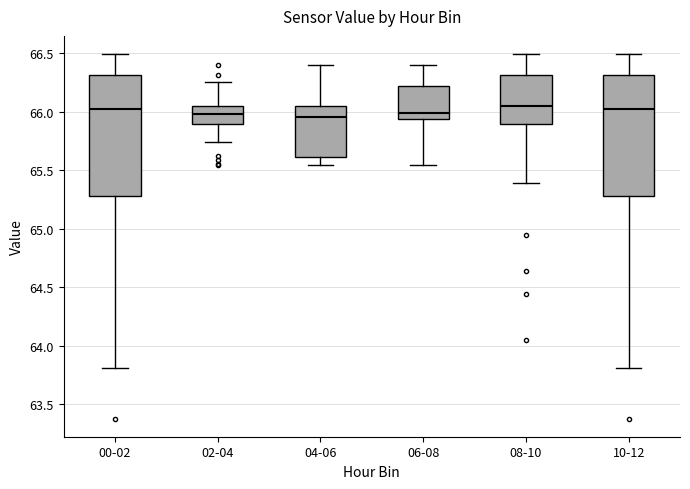

Reading left to right, read every box against the y-axis: the position of its median line, the range the box covers, and the ends of its whiskers. The values are not printed on the chart, so give them approximately, as read against the axis.

00-02: median 66.00, box 65.30 to 66.30, whiskers 63.80 to 66.50
02-04: median 66.00, box 65.90 to 66.05, whiskers 65.75 to 66.25
04-06: median 65.95, box 65.60 to 66.05, whiskers 65.55 to 66.40
06-08: median 66.00, box 65.95 to 66.20, whiskers 65.55 to 66.40
08-10: median 66.05, box 65.90 to 66.30, whiskers 65.40 to 66.50
10-12: median 66.00, box 65.30 to 66.30, whiskers 63.80 to 66.50